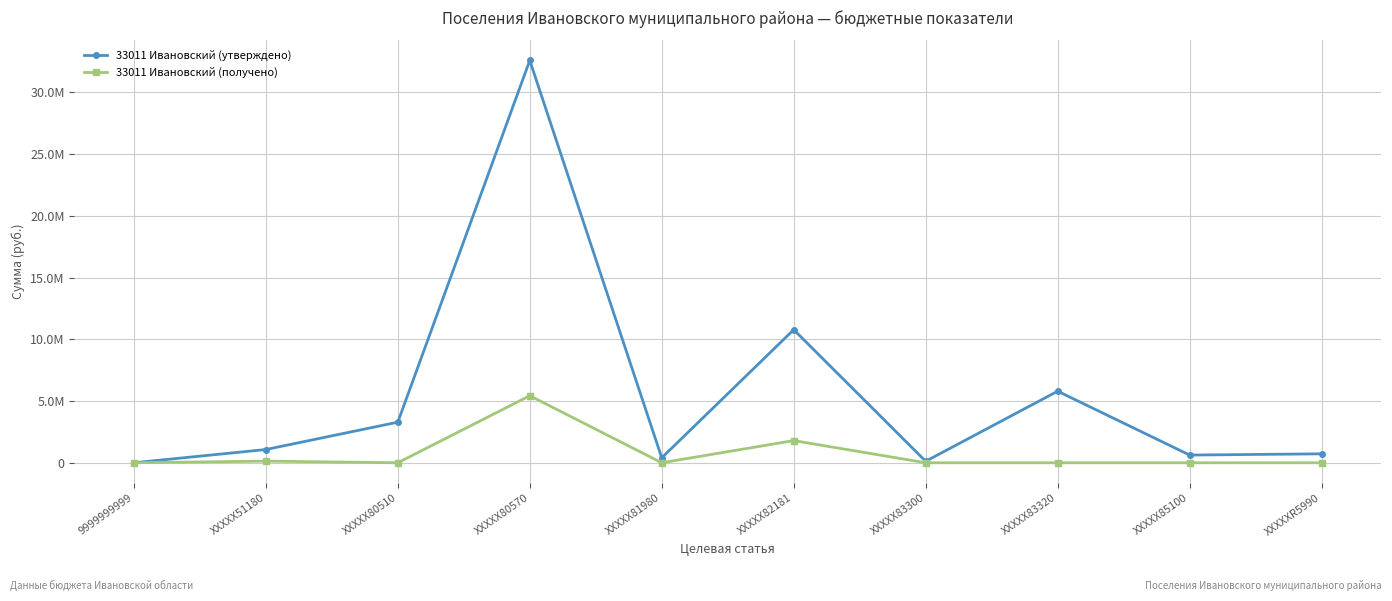

What is the sum of all 33011 Ивановский (получено) values?

7358855.4